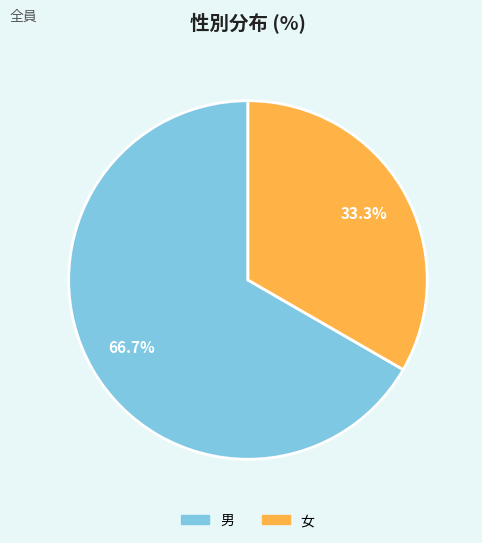

To the nearest percent, what is the difference between the 女 and 男 slice percentages?

33%